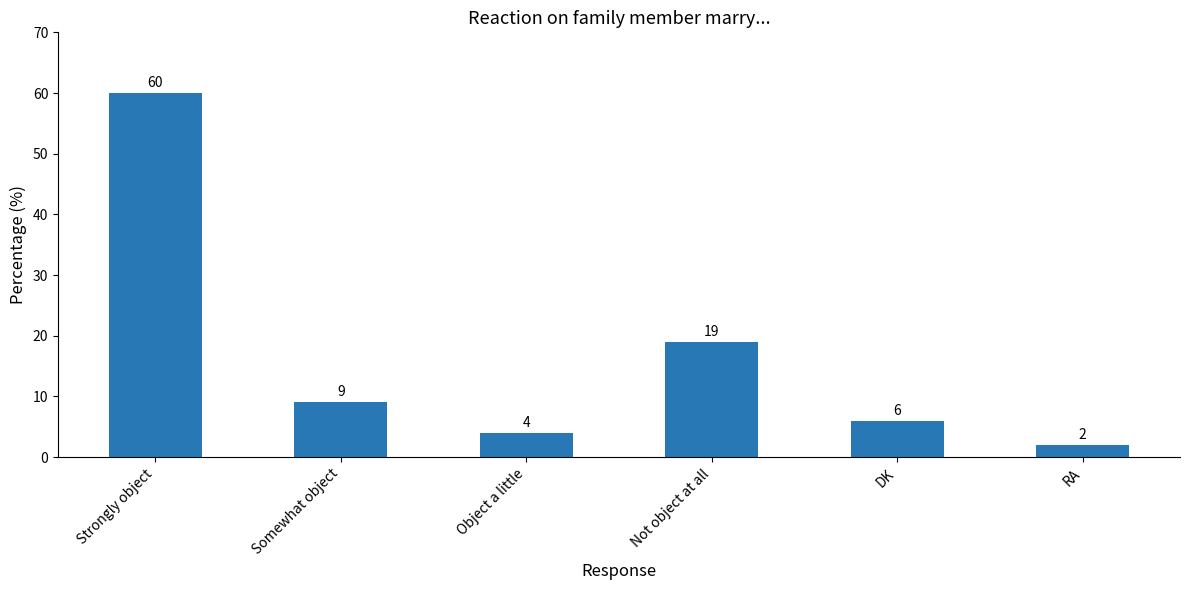

Count the number of categories in the chart.

6